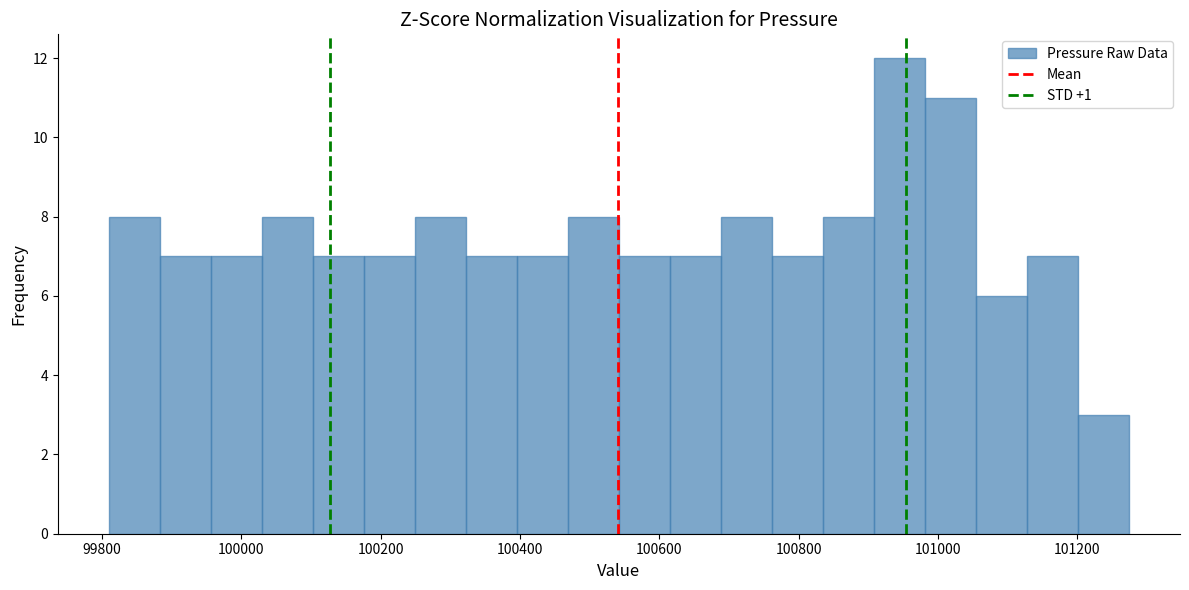

Read against the x-axis, roughly where is the centre of the tallest bar?

100940